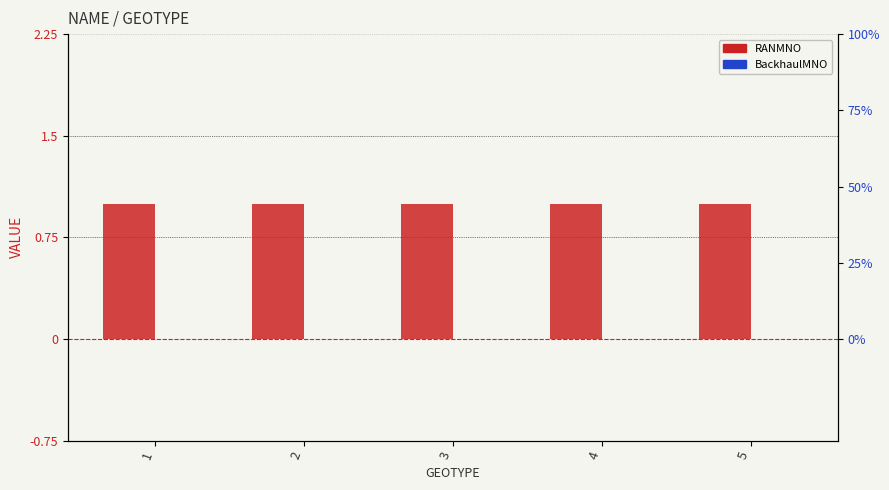

The value of BackhaulMNO at 3 is 0. True or false?

True